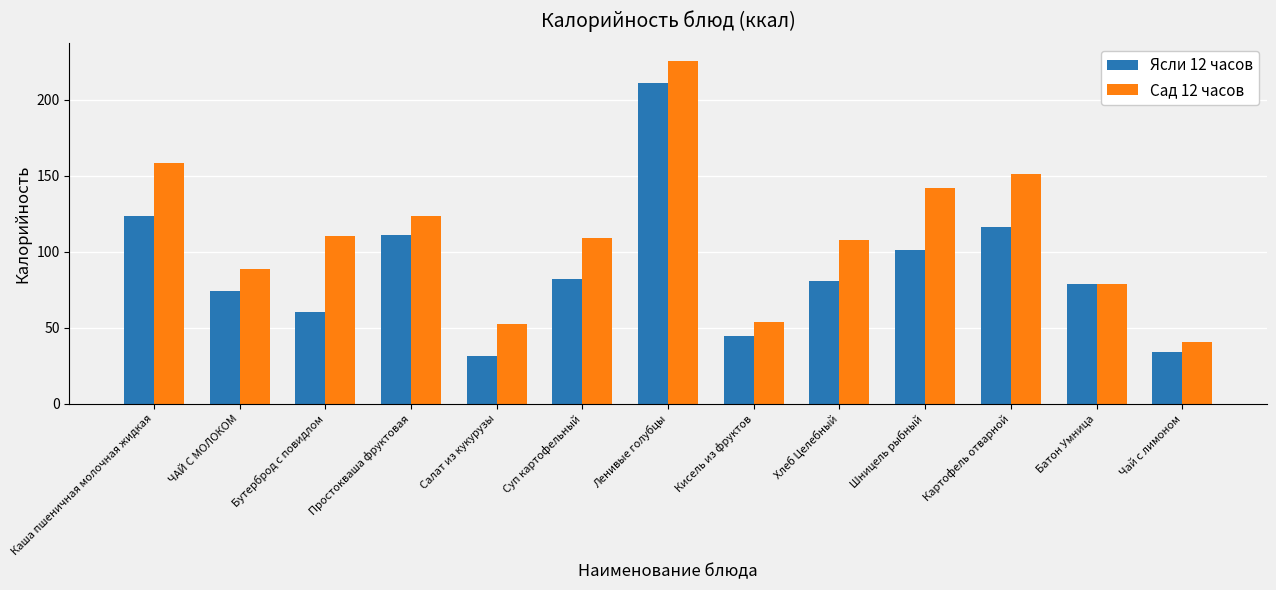

Rank the series by their average value, from highest to lowest.

Сад 12 часов, Ясли 12 часов